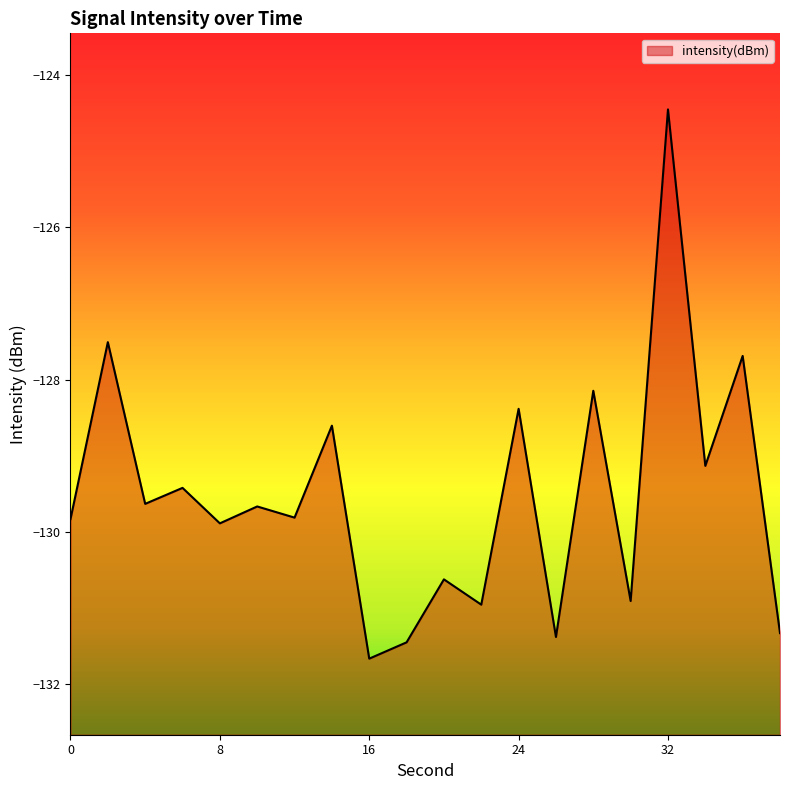

How many points are lower than both their immediate neighbors (excluding endpoints)?

8